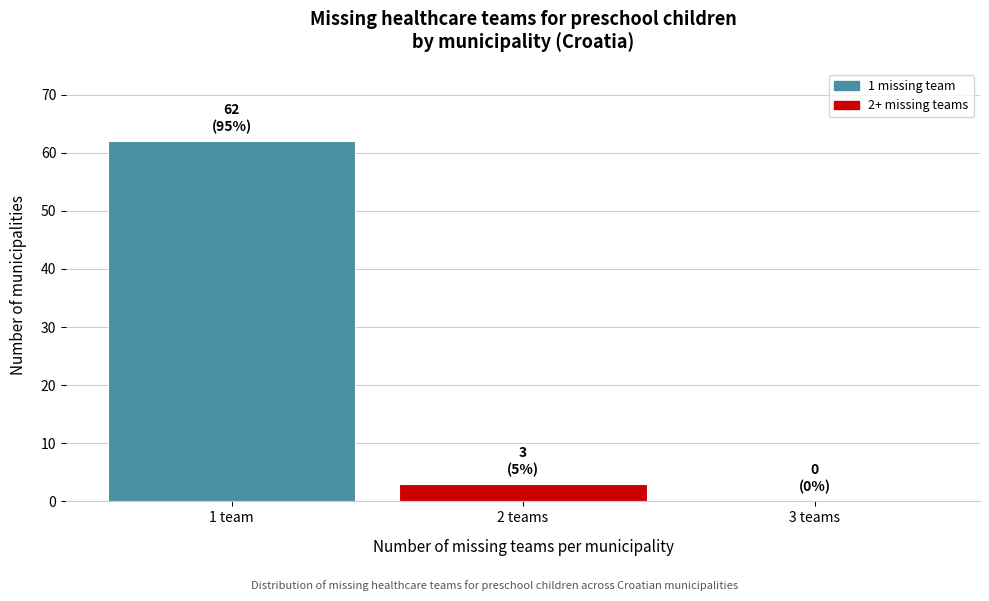

Reading right to left, what are all the values shown in this chart?

3 teams=0	2 teams=3	1 team=62